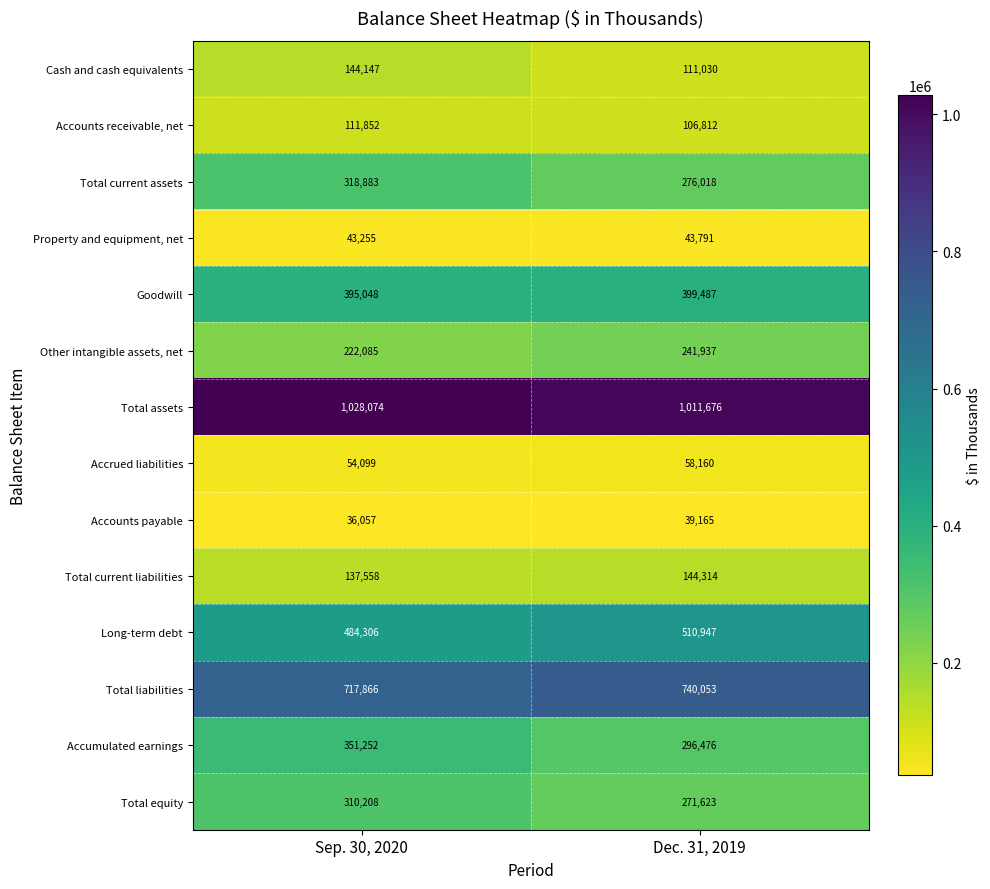

Count the number of data series in this chart.

14